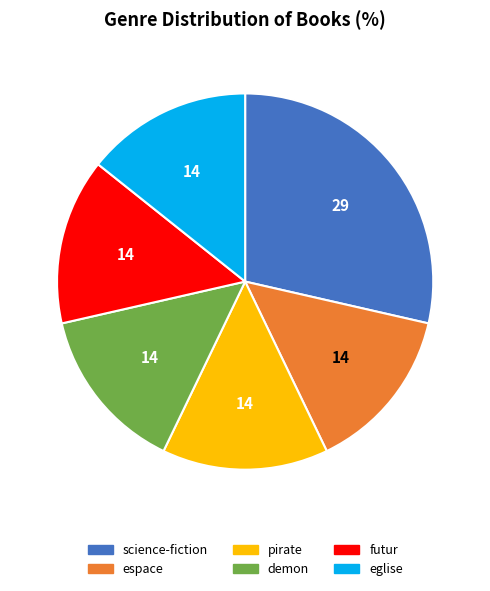

What is the ratio of the value at pirate to the value at futur?

1.0